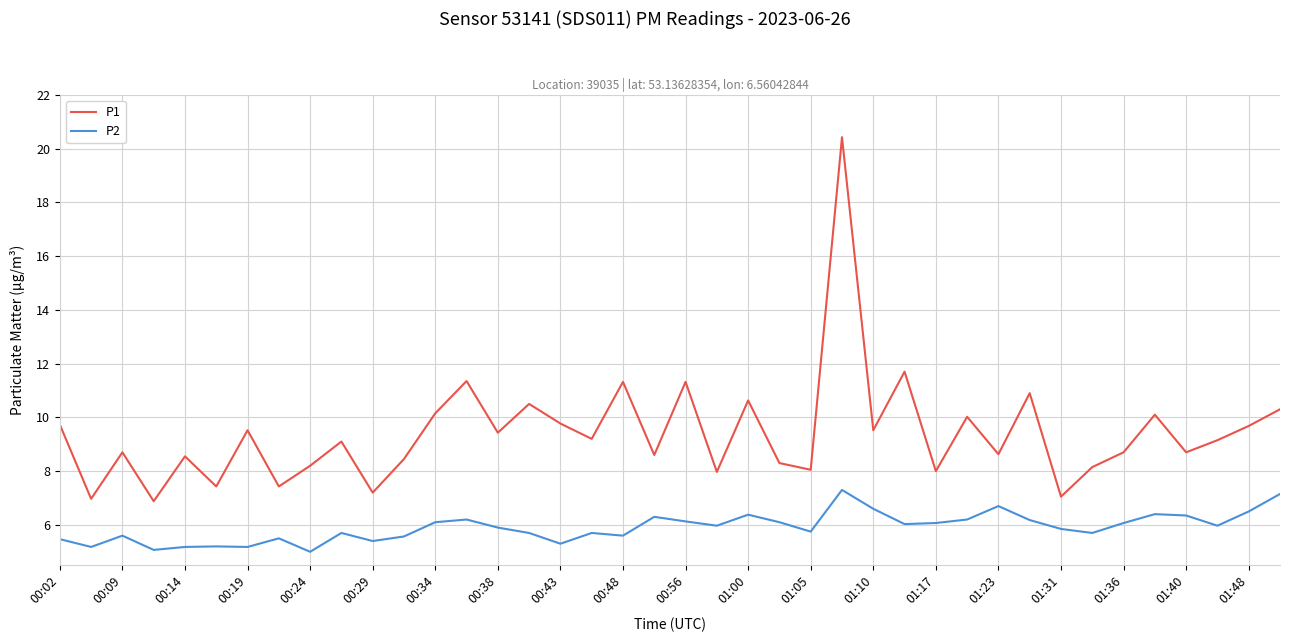

What is the lowest value of the P2 series?

5.0